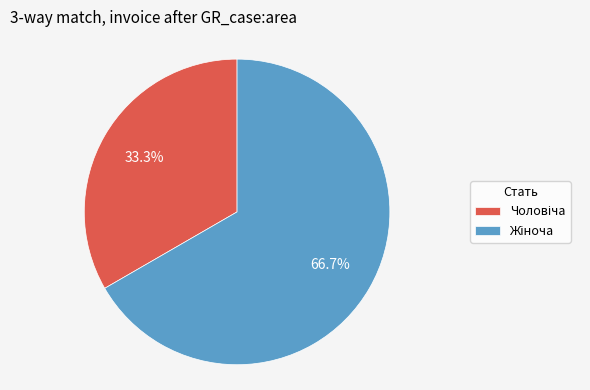

Count the number of slices in the pie.

2